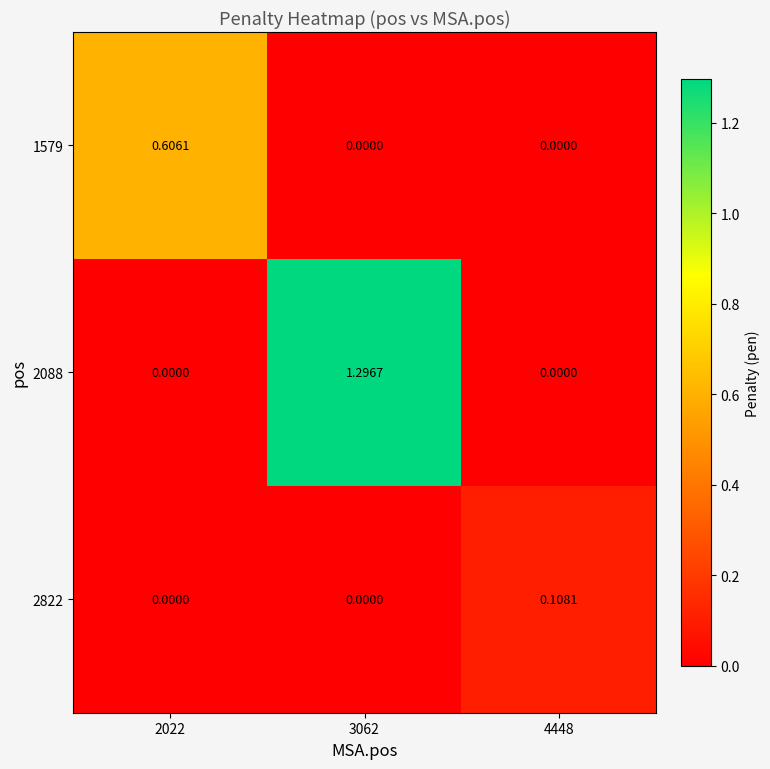

Which series has the largest total across all categories?

2088